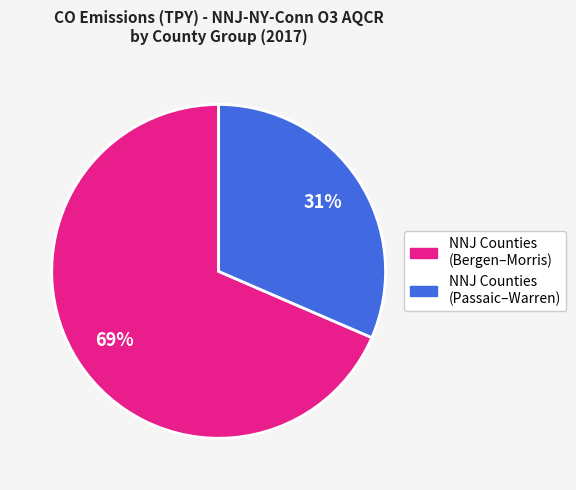

To the nearest percent, what is the average slice percentage?

50%